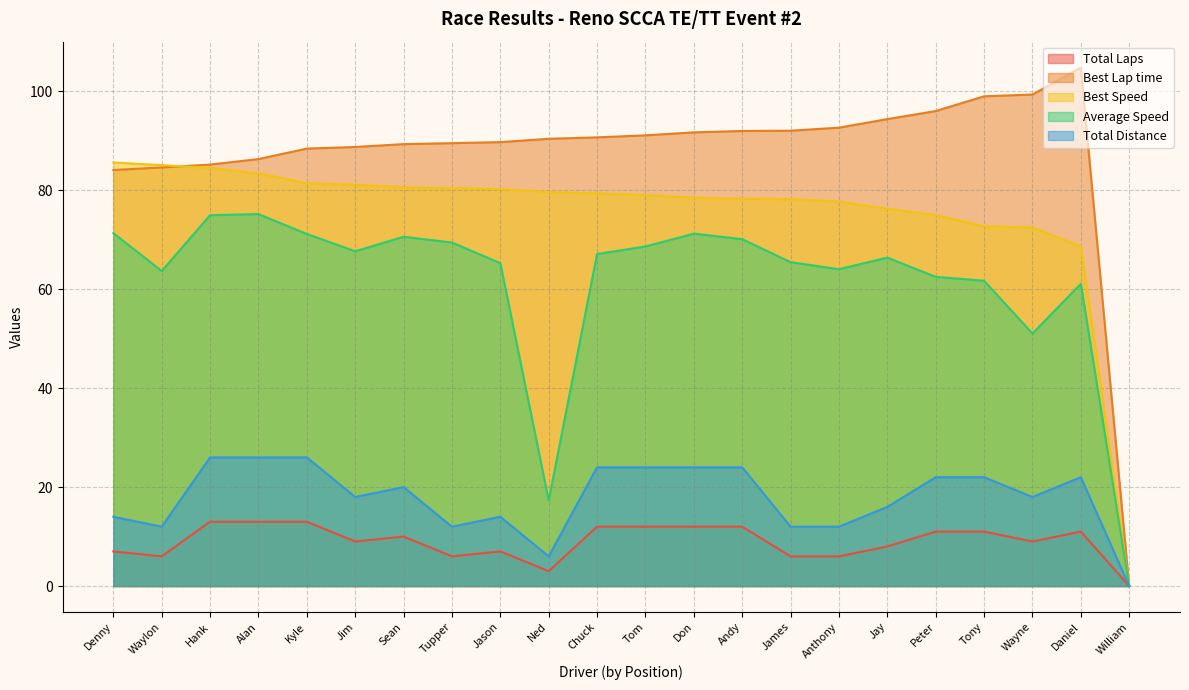

Which label corresponds to the smallest value in the chart?

William